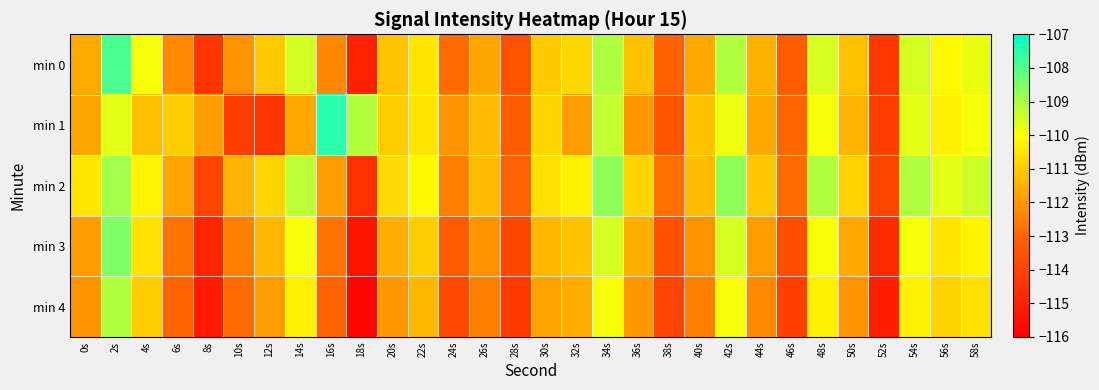

Between 26s and 48s, which series saw the biggest shift?

min 2